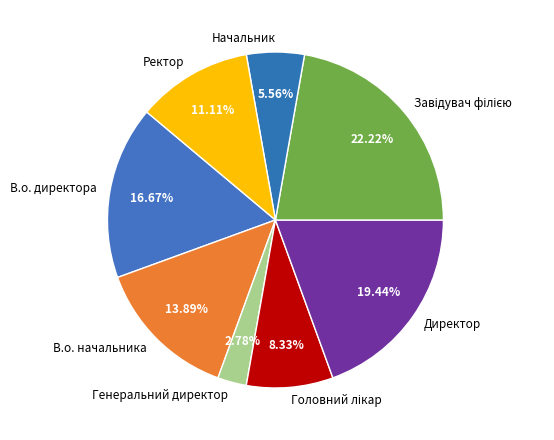

What is the ratio of the value at Директор to the value at В.о. директора?

1.2